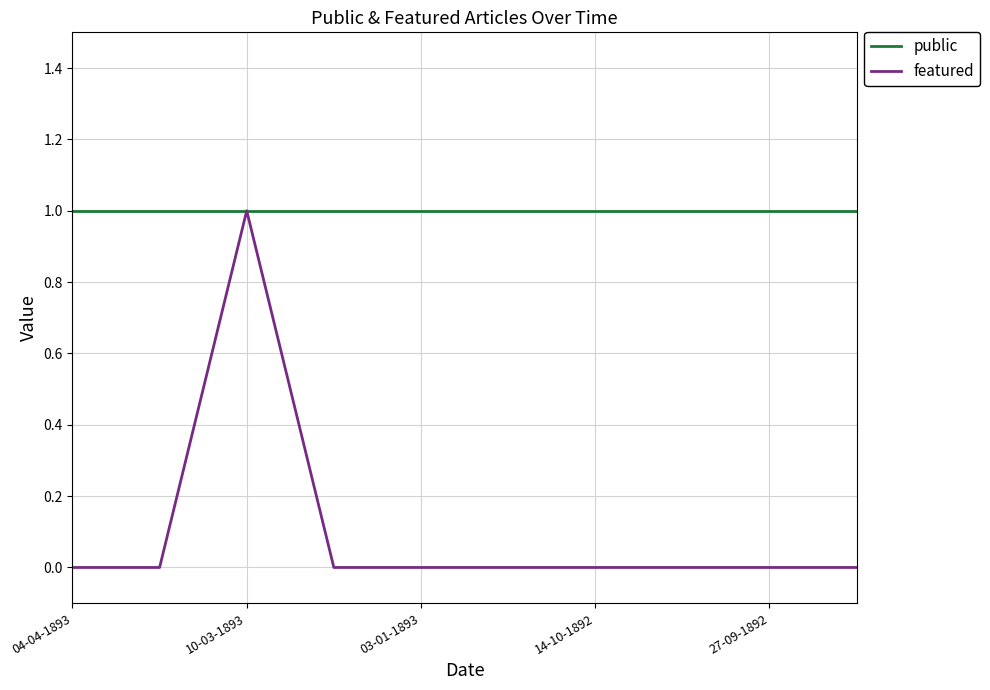

Which series has the largest total across all categories?

public